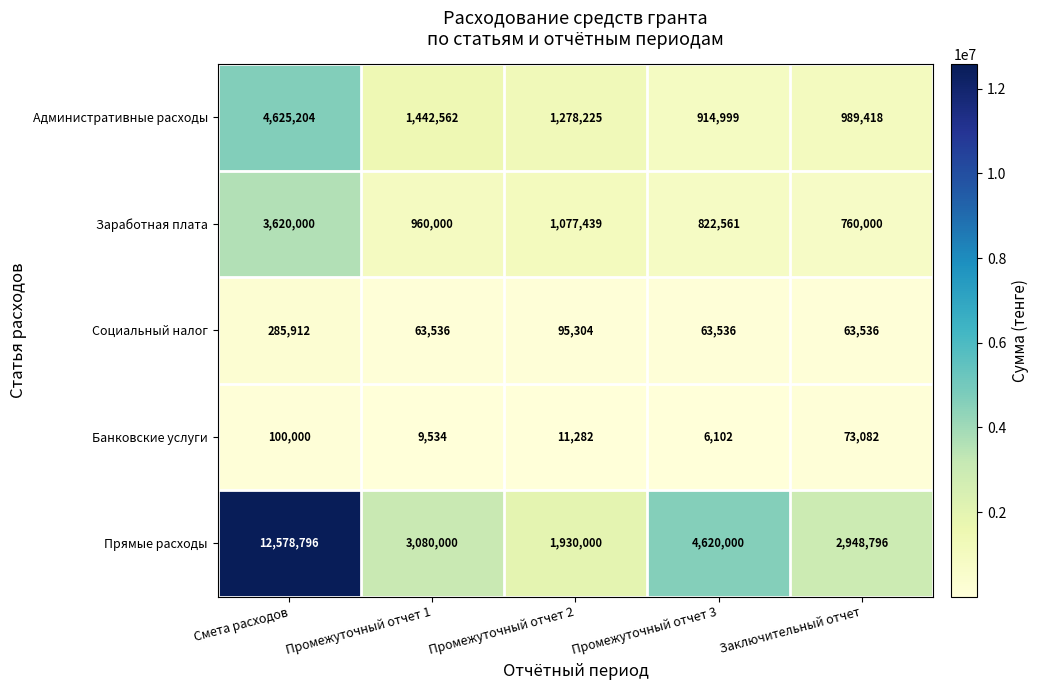

Is it true that Банковские услуги equals 100000 at Смета расходов?

True